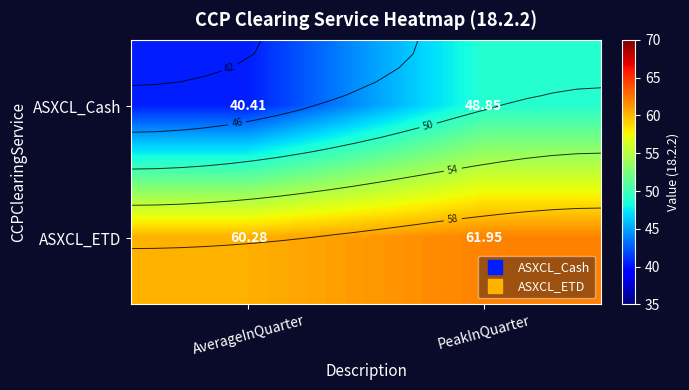

Is it true that ASXCL_Cash equals 48.9 at PeakInQuarter?

True